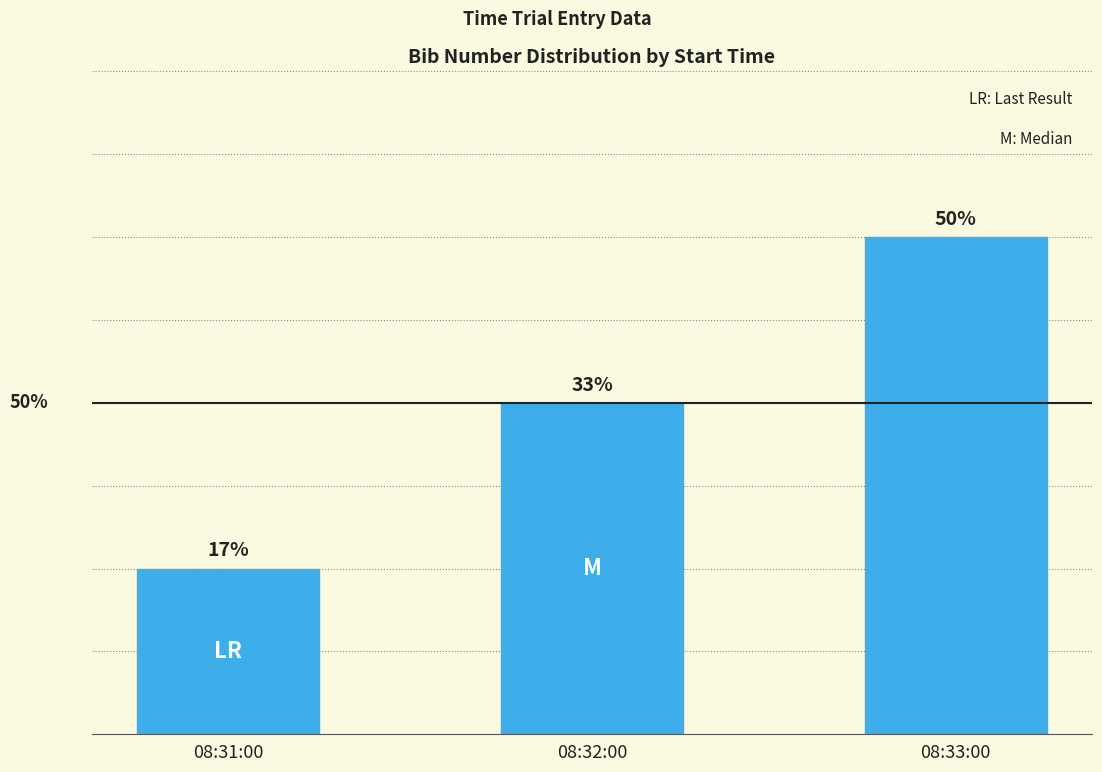

Does the chart contain any negative values?

No